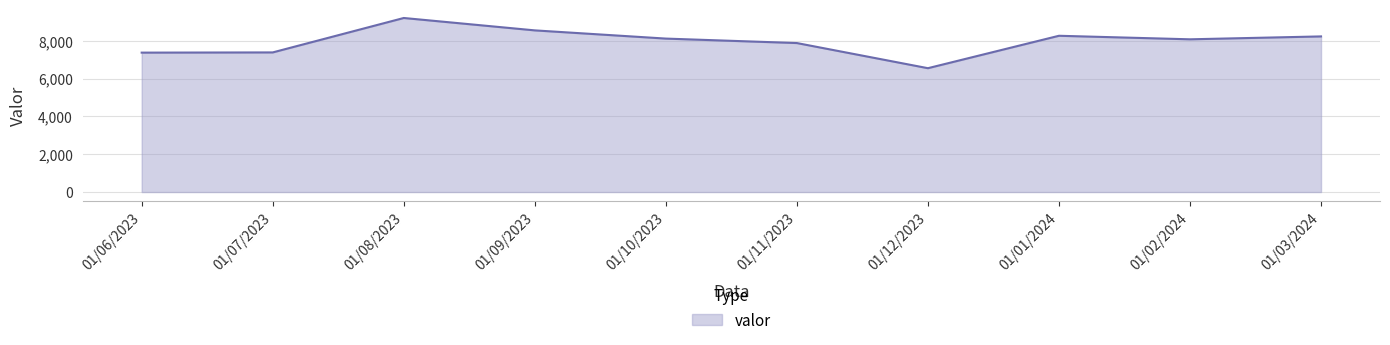

How many values are below 8112?

5